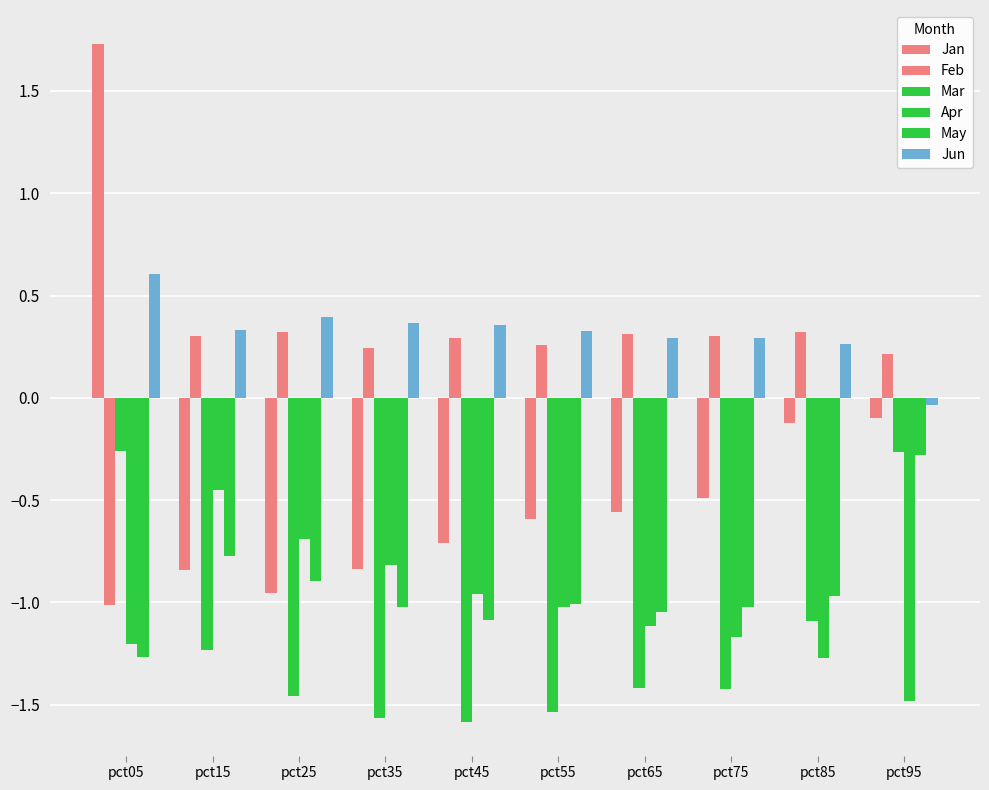

Reading left to right, transcribe all the data shown in this chart.

Jan: pct05=1.7	pct15=-0.8	pct25=-1.0	pct35=-0.8	pct45=-0.7	pct55=-0.6	pct65=-0.6	pct75=-0.5	pct85=-0.1	pct95=-0.1
Feb: pct05=-1.0	pct15=0.3	pct25=0.3	pct35=0.2	pct45=0.3	pct55=0.3	pct65=0.3	pct75=0.3	pct85=0.3	pct95=0.2
Mar: pct05=-0.3	pct15=-1.2	pct25=-1.5	pct35=-1.6	pct45=-1.6	pct55=-1.5	pct65=-1.4	pct75=-1.4	pct85=-1.1	pct95=-0.3
Apr: pct05=-1.2	pct15=-0.5	pct25=-0.7	pct35=-0.8	pct45=-1.0	pct55=-1.0	pct65=-1.1	pct75=-1.2	pct85=-1.3	pct95=-1.5
May: pct05=-1.3	pct15=-0.8	pct25=-0.9	pct35=-1.0	pct45=-1.1	pct55=-1.0	pct65=-1.0	pct75=-1.0	pct85=-1.0	pct95=-0.3
Jun: pct05=0.6	pct15=0.3	pct25=0.4	pct35=0.4	pct45=0.4	pct55=0.3	pct65=0.3	pct75=0.3	pct85=0.3	pct95=-0.0